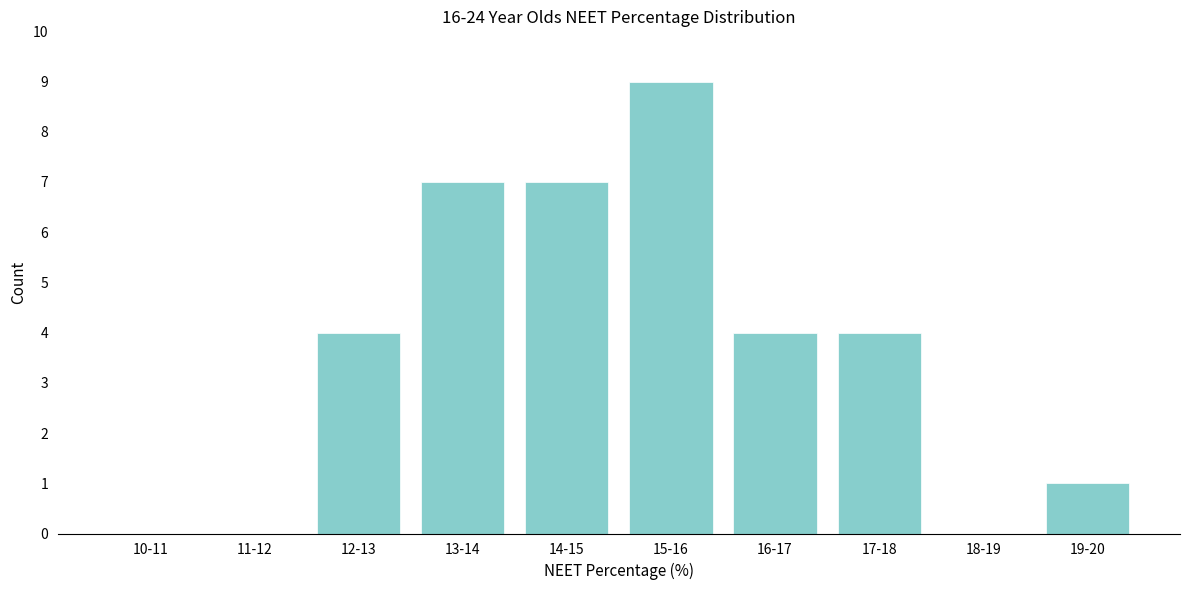

Reading left to right, transcribe all the data shown in this chart.

10-11=0	11-12=0	12-13=4	13-14=7	14-15=7	15-16=9	16-17=4	17-18=4	18-19=0	19-20=1